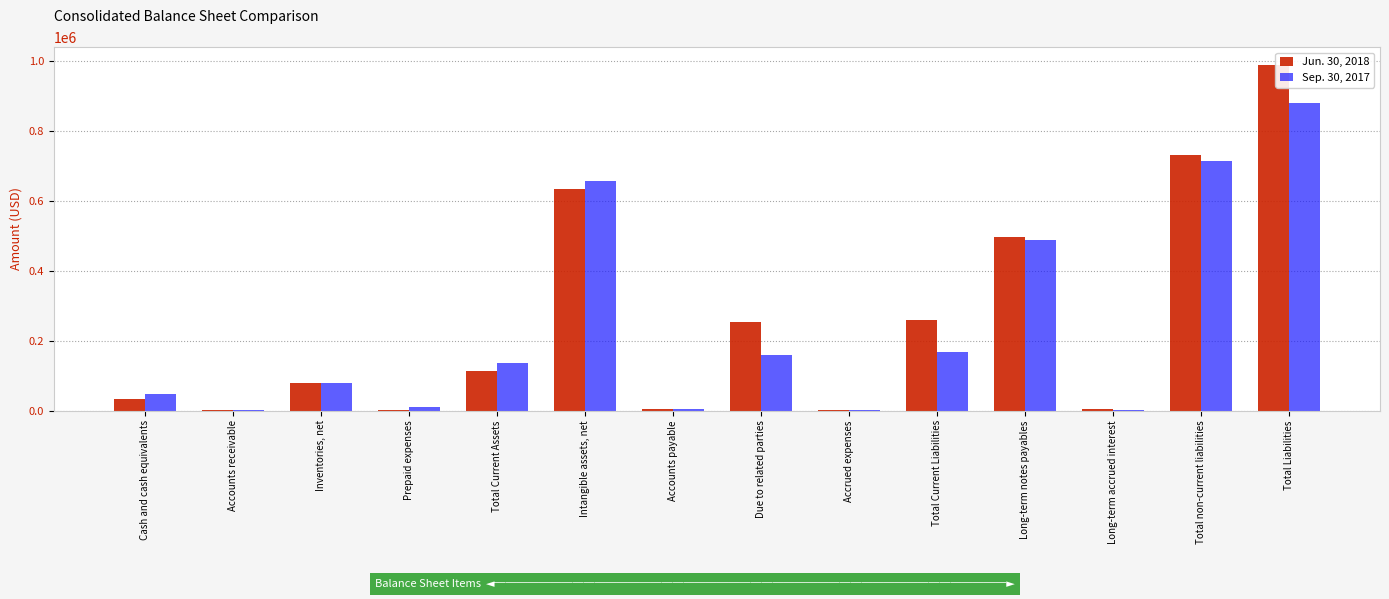

The Sep. 30, 2017 series shows 46295 at Cash and cash equivalents. True or false?

True